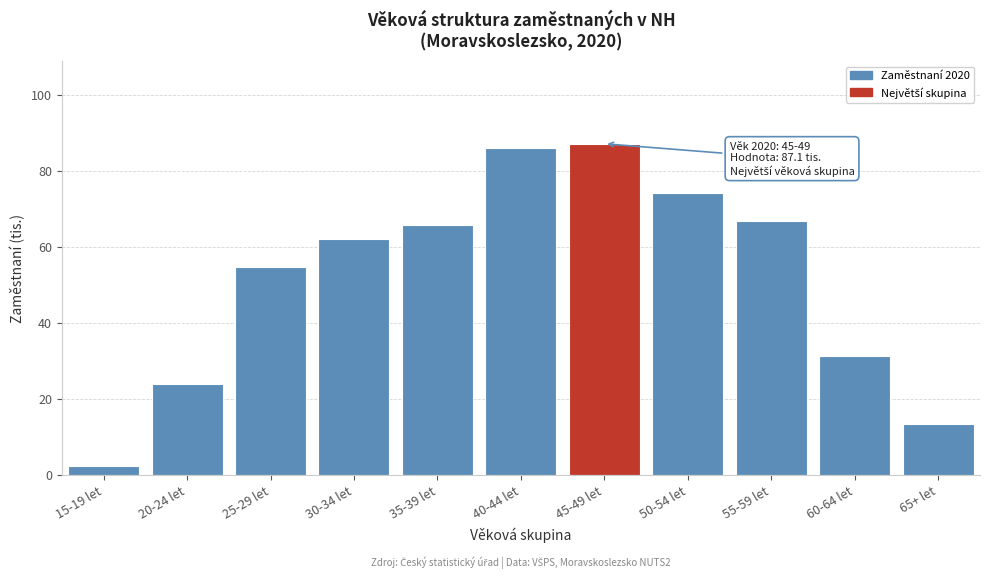

Reading left to right, extract all data points from this chart.

15-19 let=2.3	20-24 let=23.9	25-29 let=54.6	30-34 let=62.1	35-39 let=65.9	40-44 let=86.0	45-49 let=87.1	50-54 let=74.1	55-59 let=66.8	60-64 let=31.3	65+ let=13.3